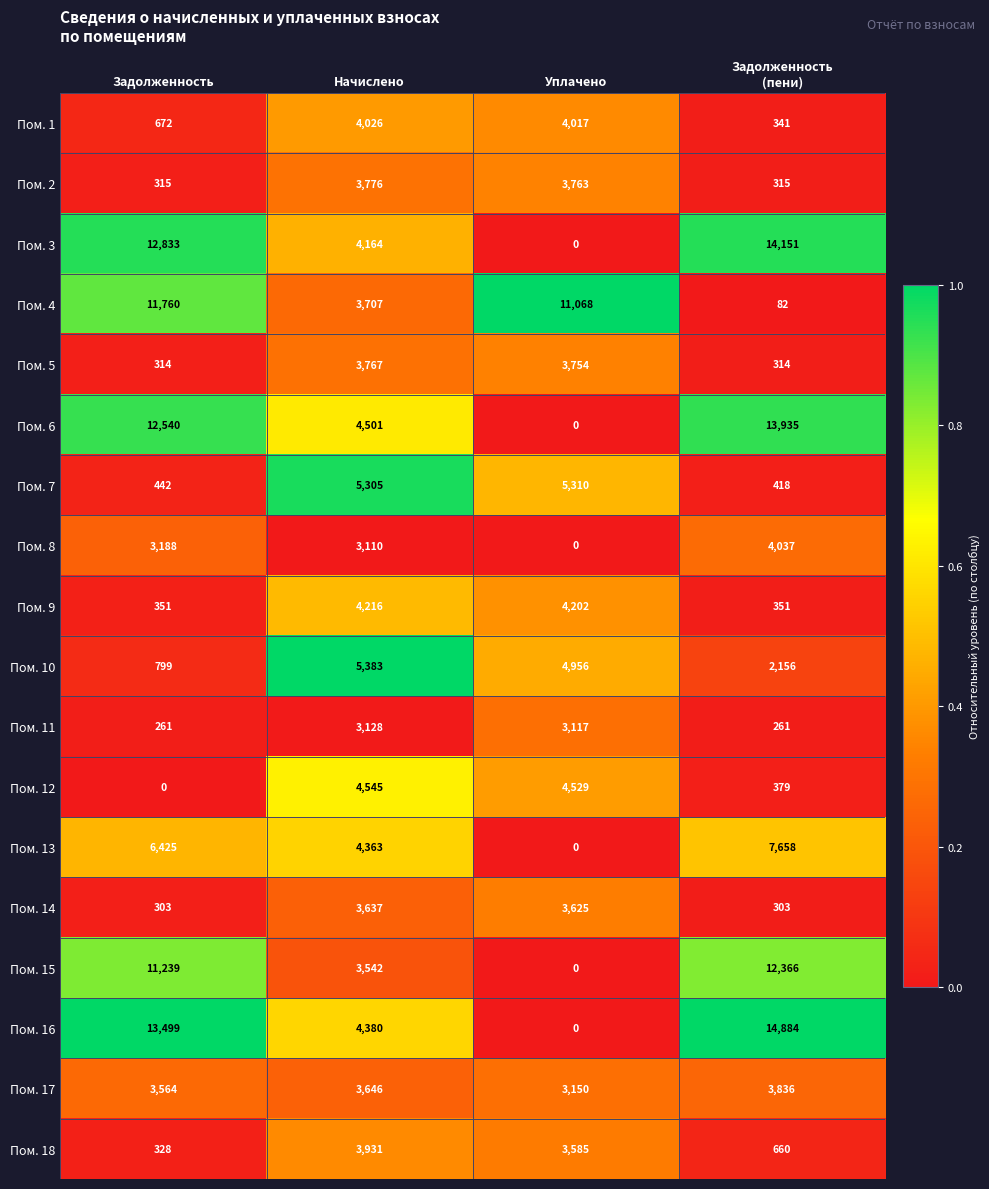

The value of Пом. 9 at Уплачено is 2193. True or false?

False